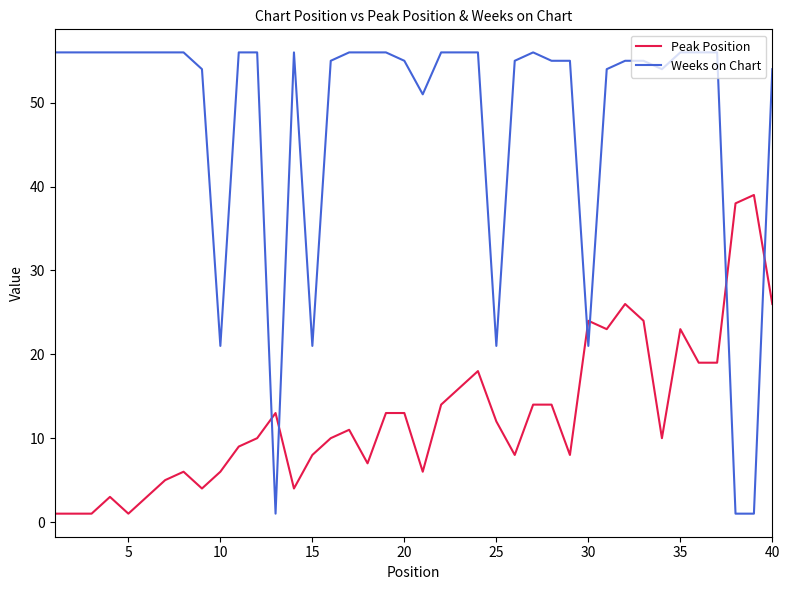

What is the maximum value shown in the chart?

56